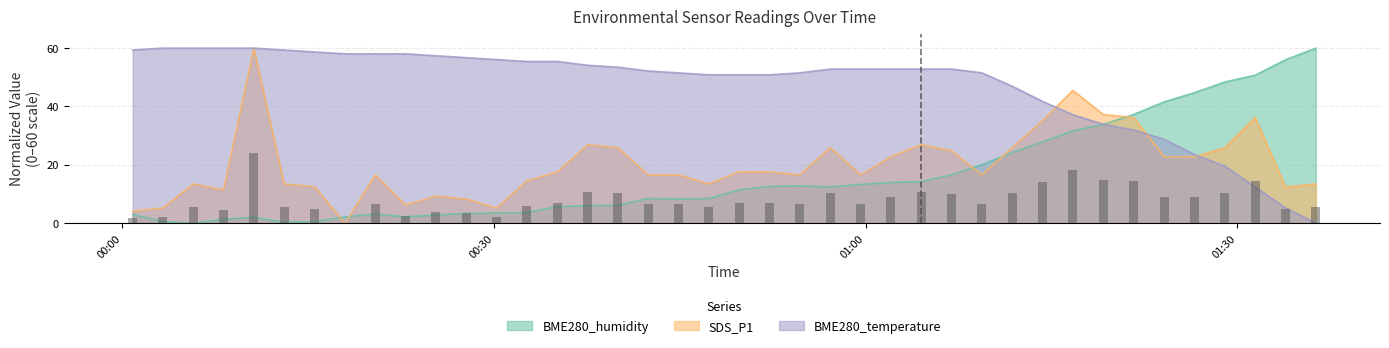

The SDS_P1 series shows 25.9 at 2023/11/07 00:57:09. True or false?

True